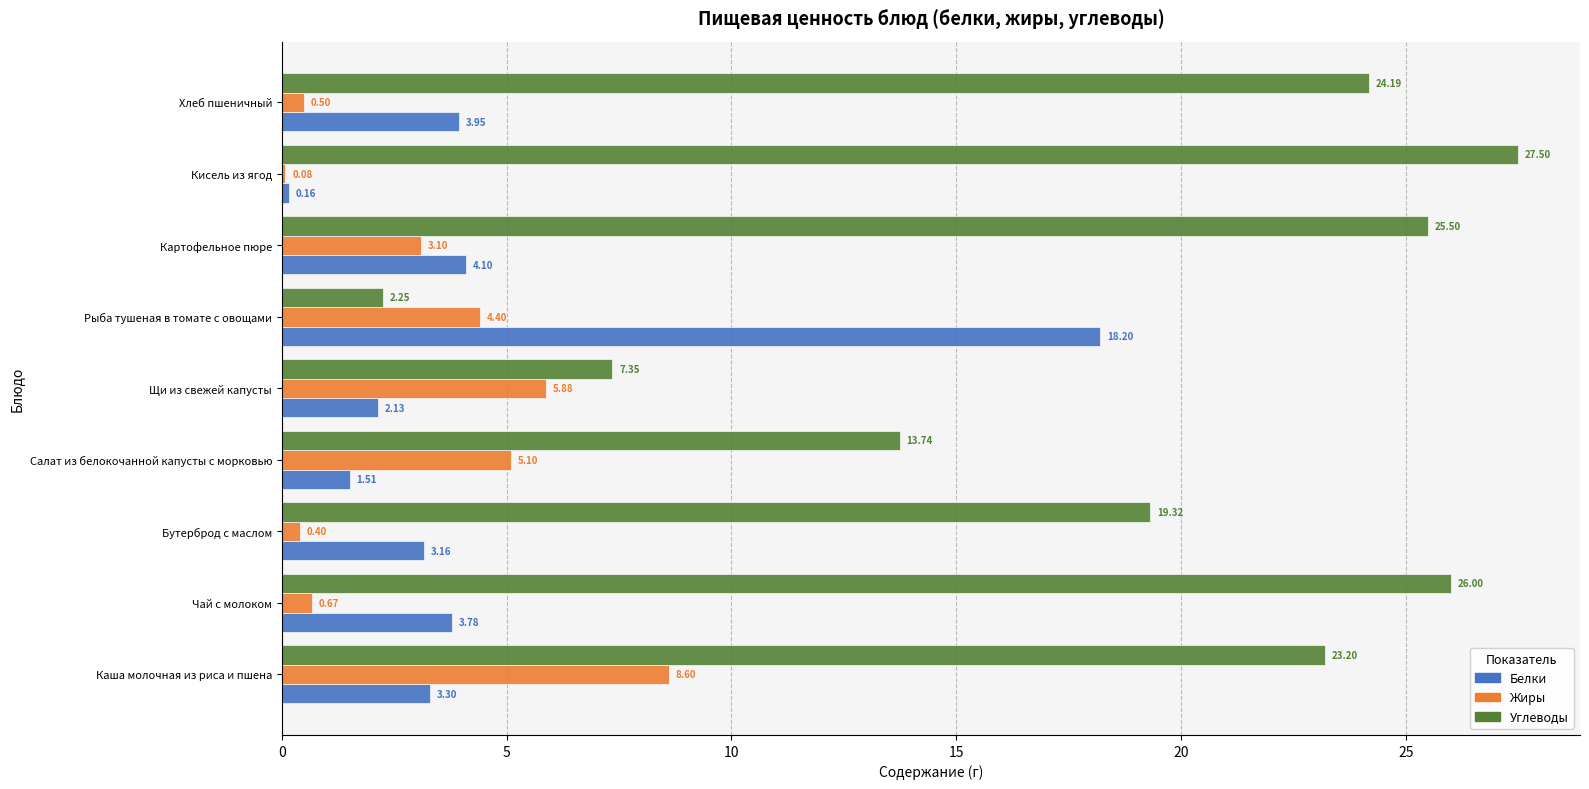

Which series has the largest range (max minus min)?

Углеводы